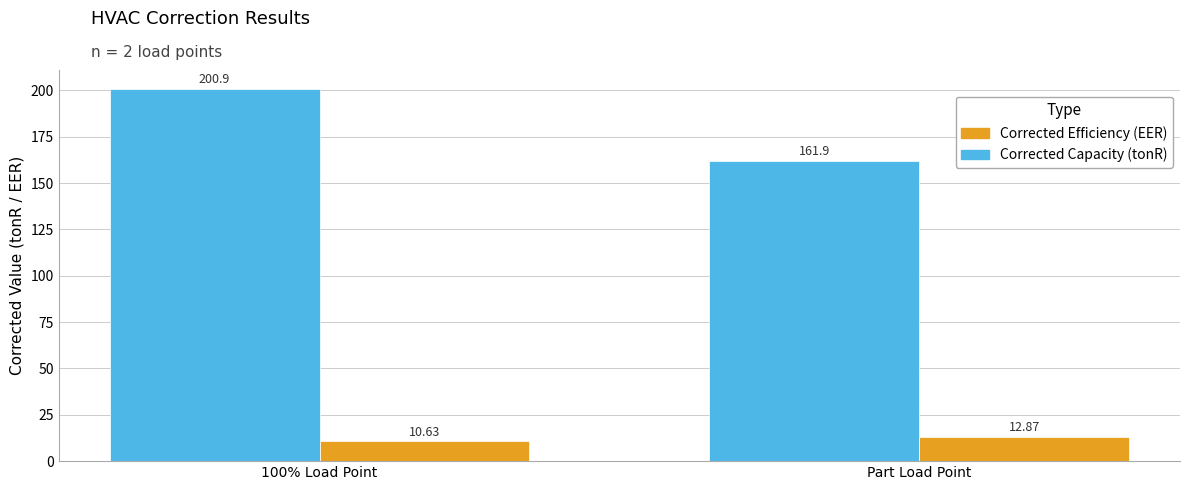

What are all the series names shown in the legend?

Corrected Efficiency (EER), Corrected Capacity (tonR)